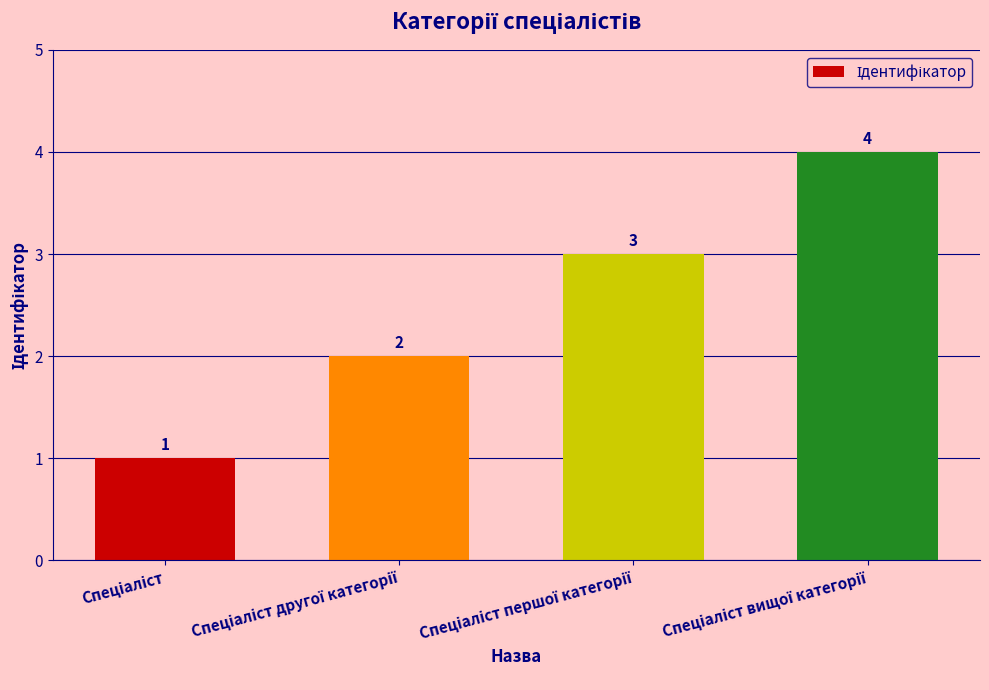

What is the greatest value displayed?

4